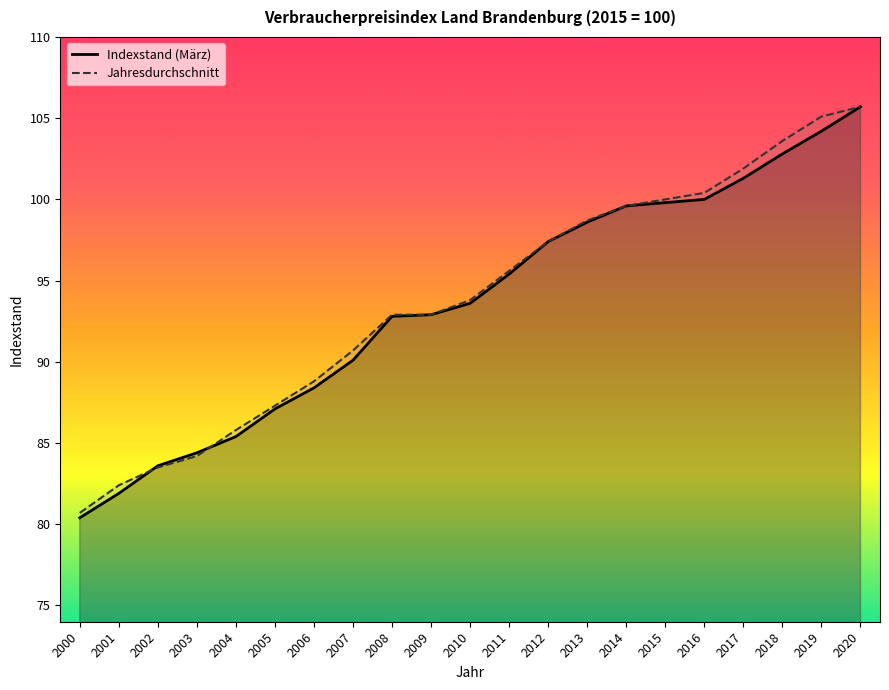

What is the total value across all series at 2001?

164.3